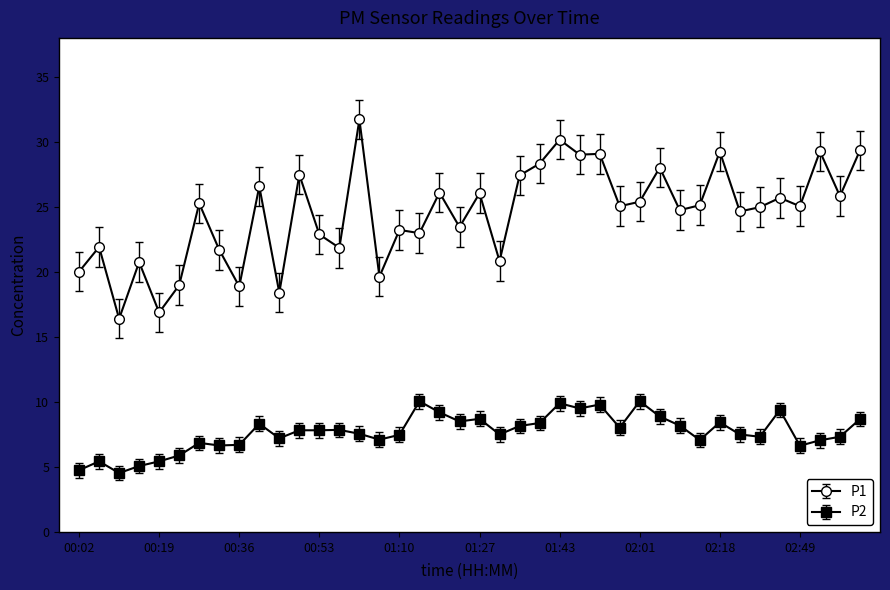

What is the difference between the maximum and second lowest values in the P2 series?

5.3